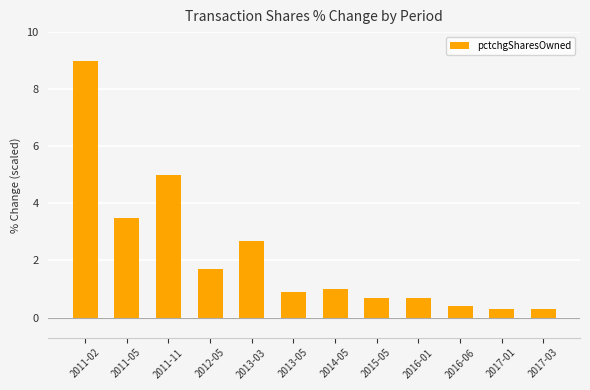

What is the difference between the second highest and second lowest values?

4.7